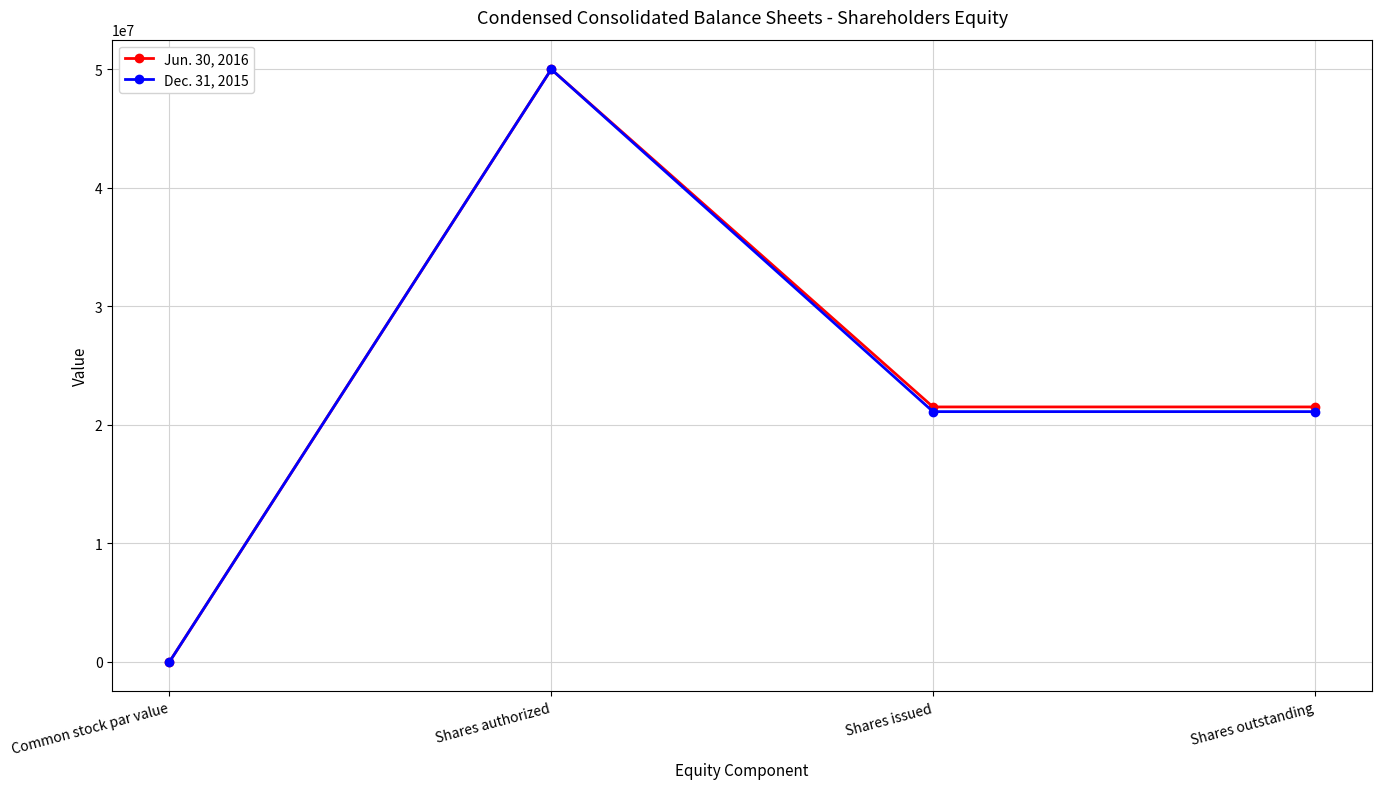

What is the label of the 2nd point from the left?

Shares authorized